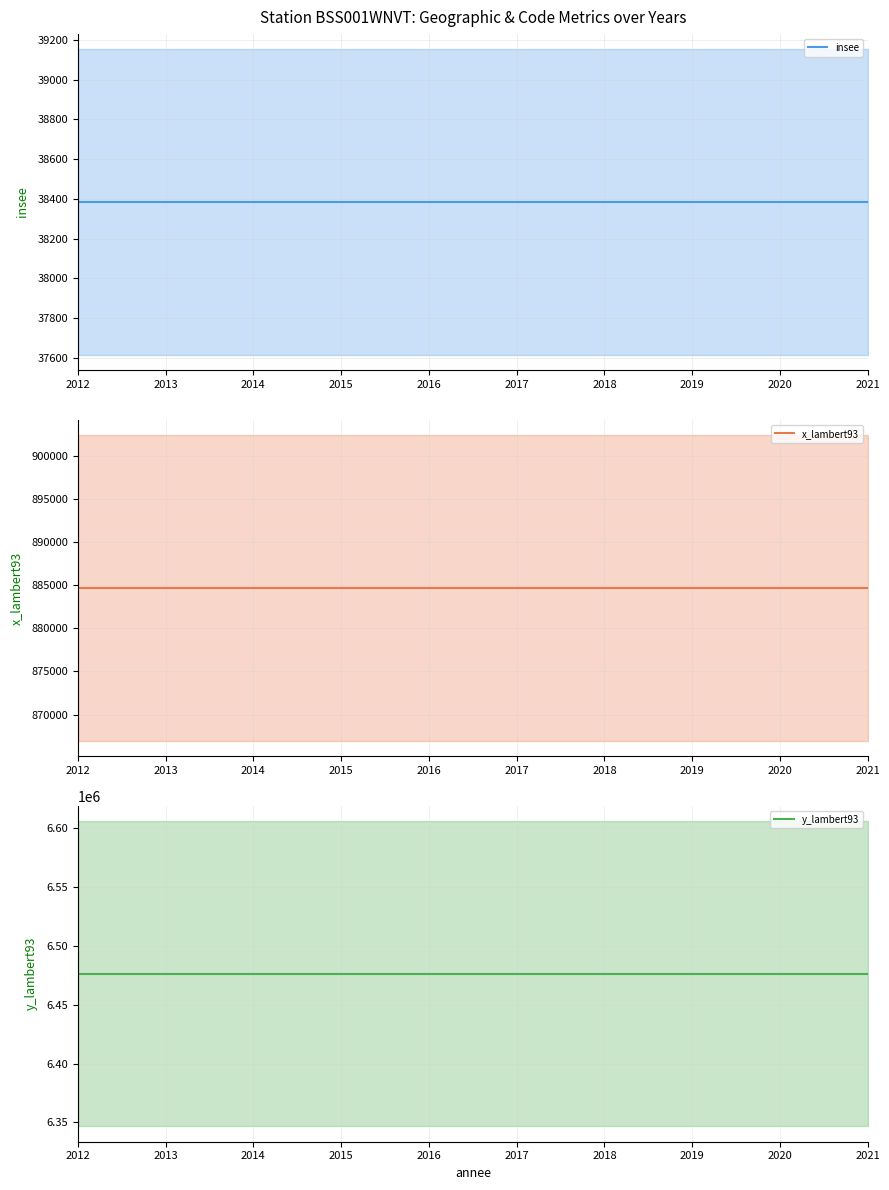

Is this an area chart (filled region under the line)?

No